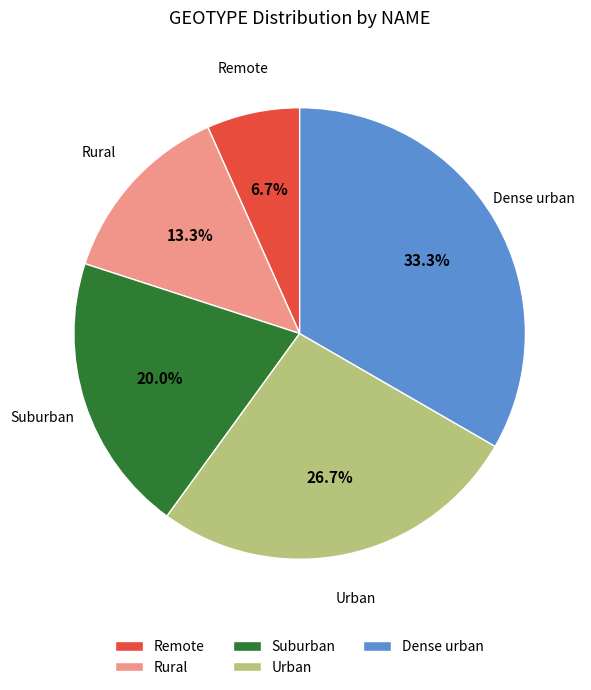

What is the ratio of the value at Rural to the value at Remote?

2.0